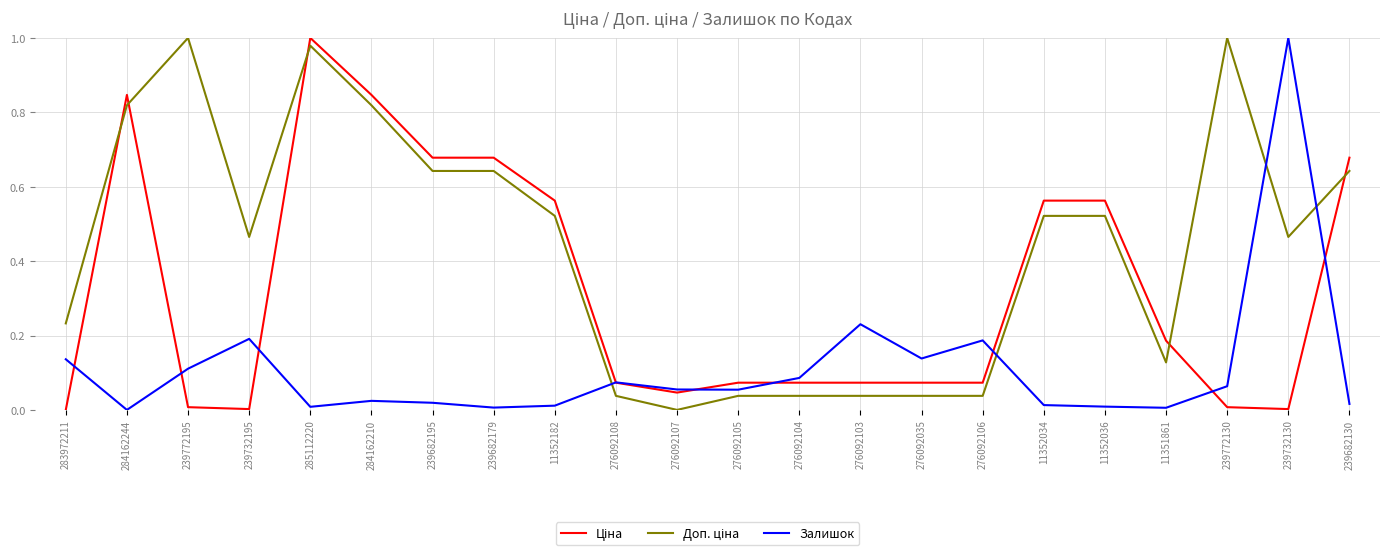

What position from the left is 239772195?

3